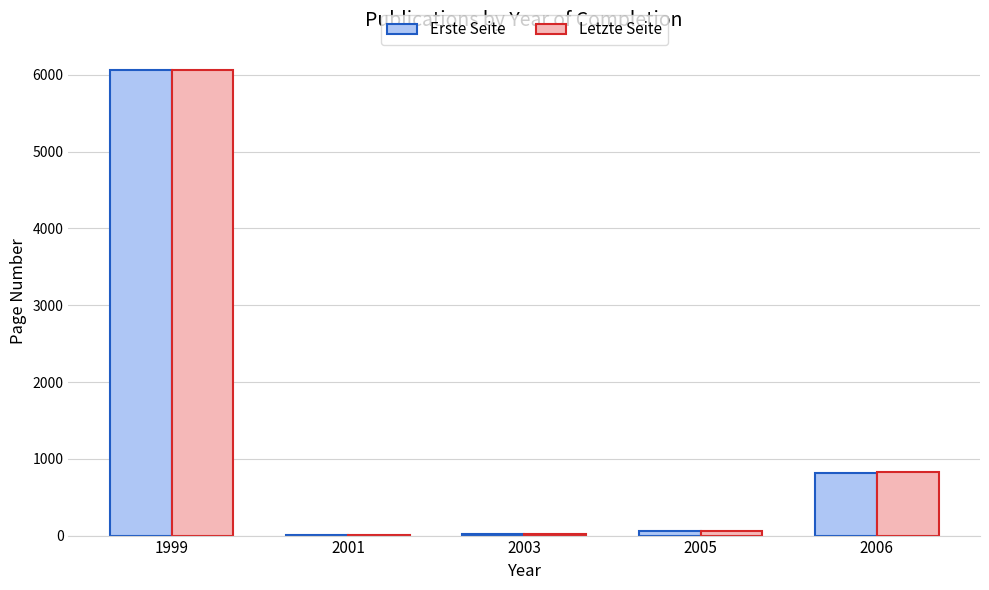

At which category is the sum across all series the highest?

1999